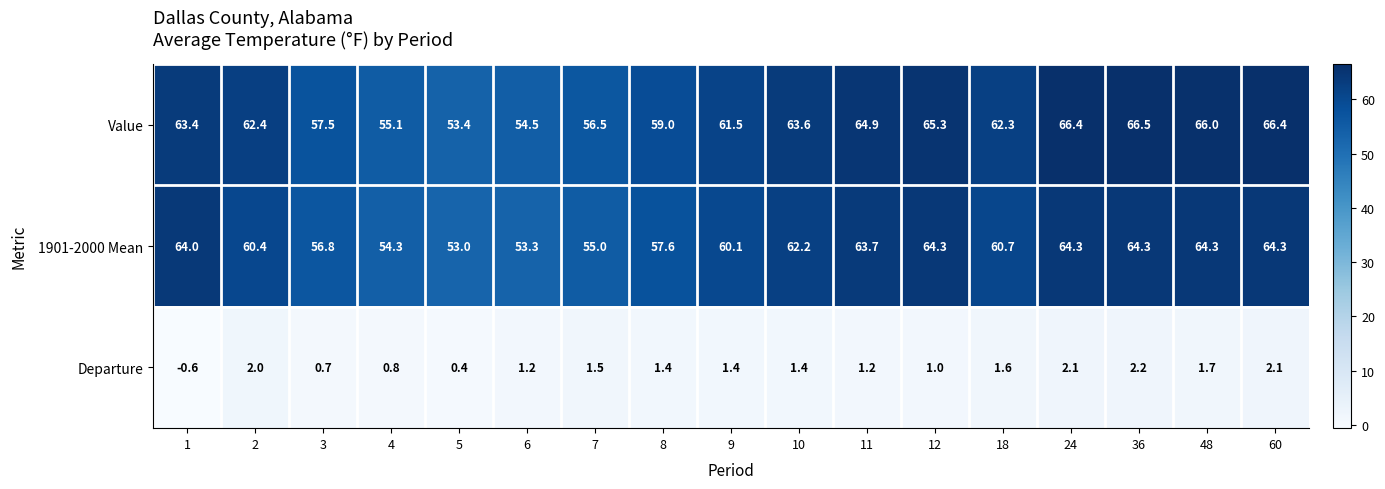

Count the number of categories in the chart.

17